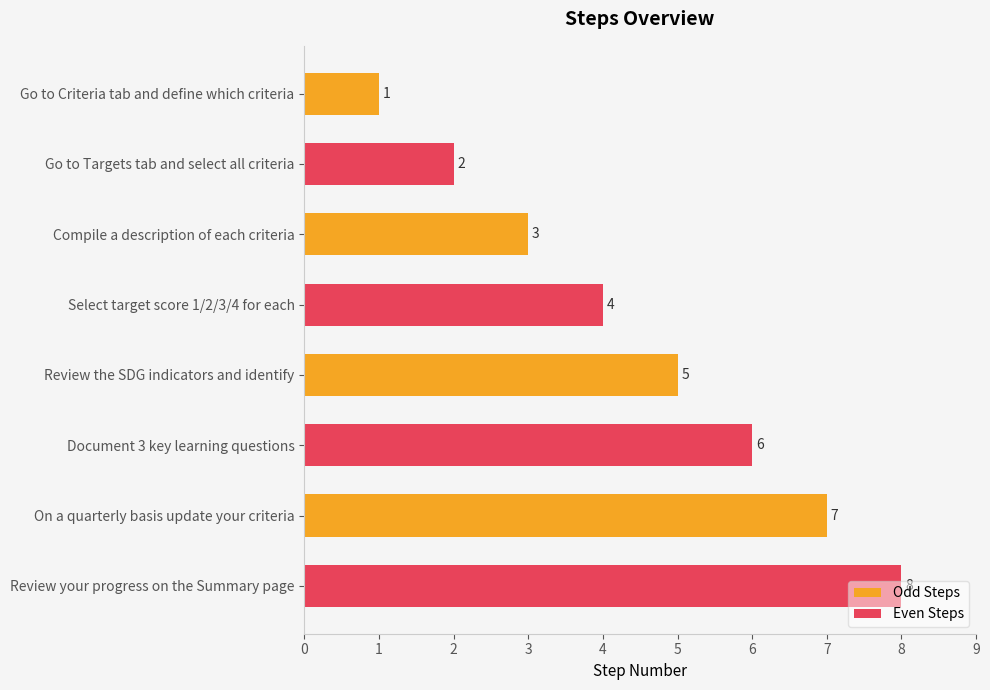

Rank the series by their maximum value, from highest to lowest.

Even Steps, Odd Steps